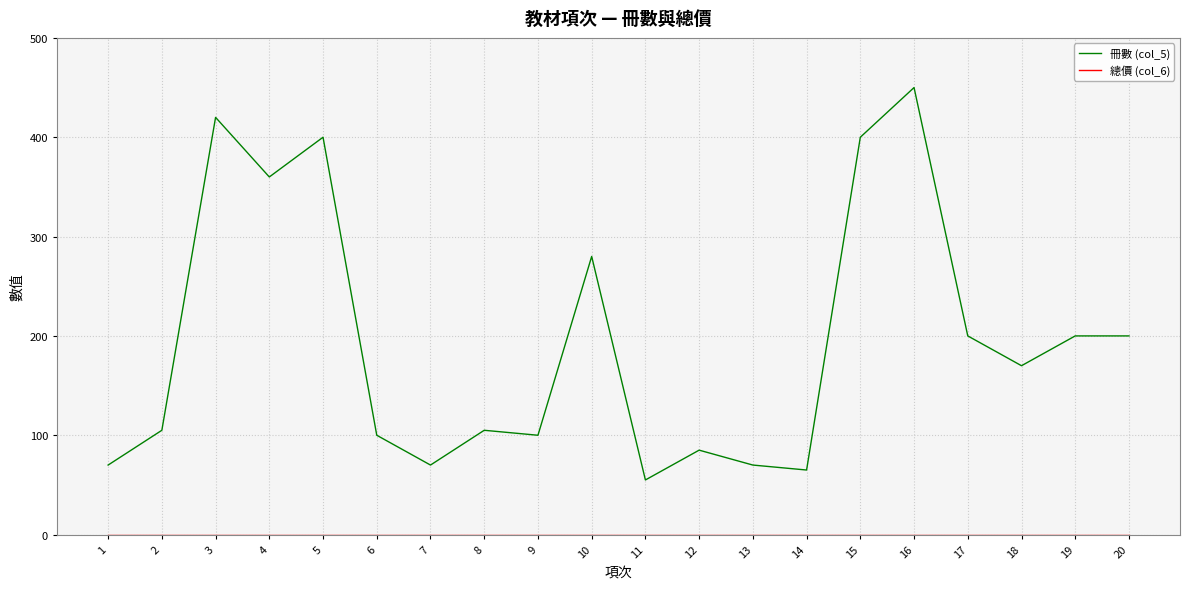

The 冊數 (col_5) series shows 130 at 10. True or false?

False